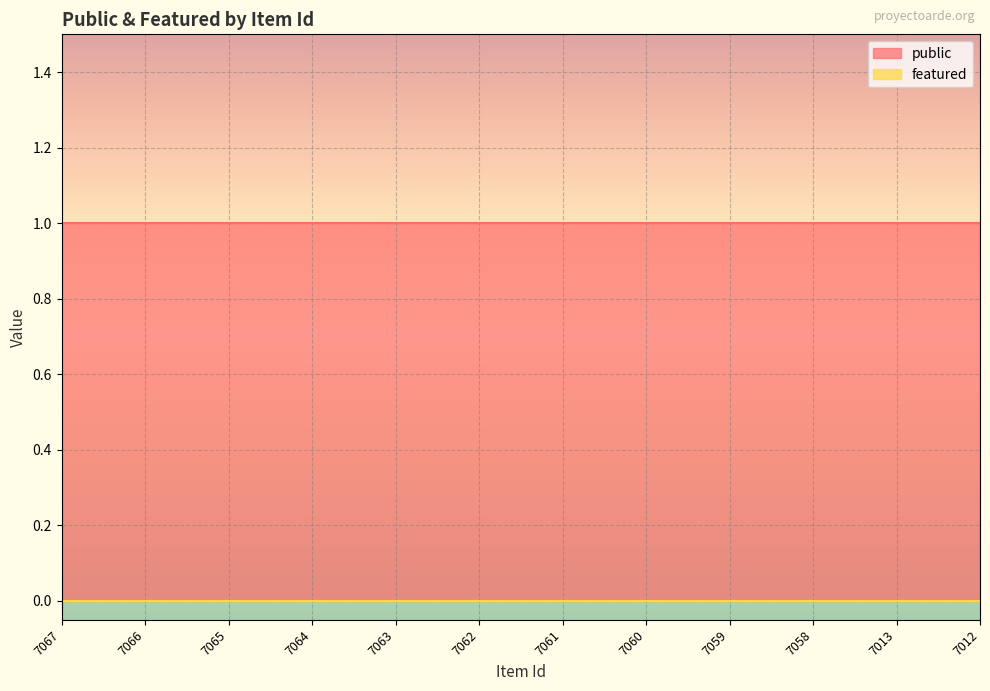

Which series has the largest total across all categories?

public